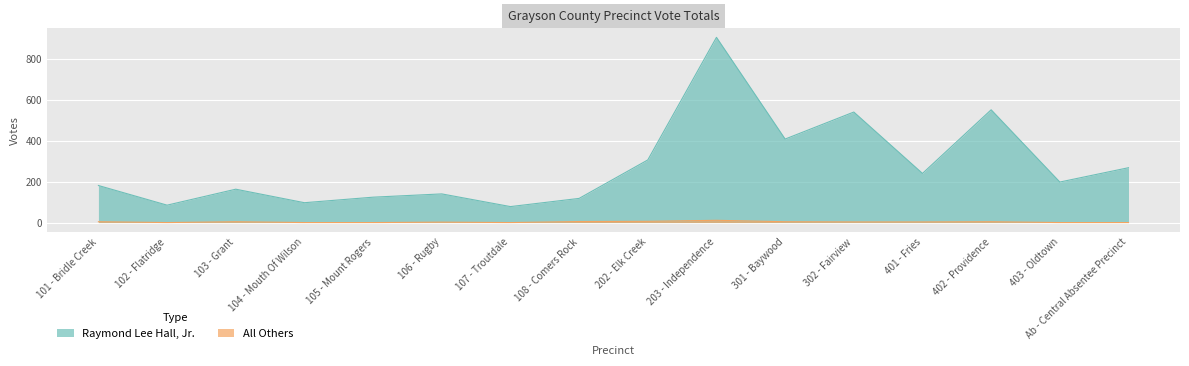

What is the spread (max minus min) of values at 401 - Fries?

237